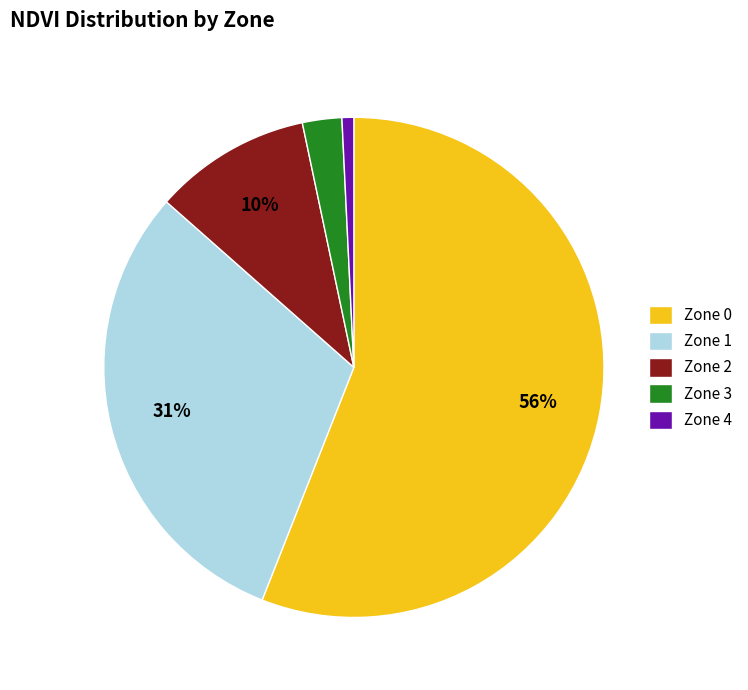

Rank the categories by value from lowest to highest.

Zone 4, Zone 3, Zone 2, Zone 1, Zone 0